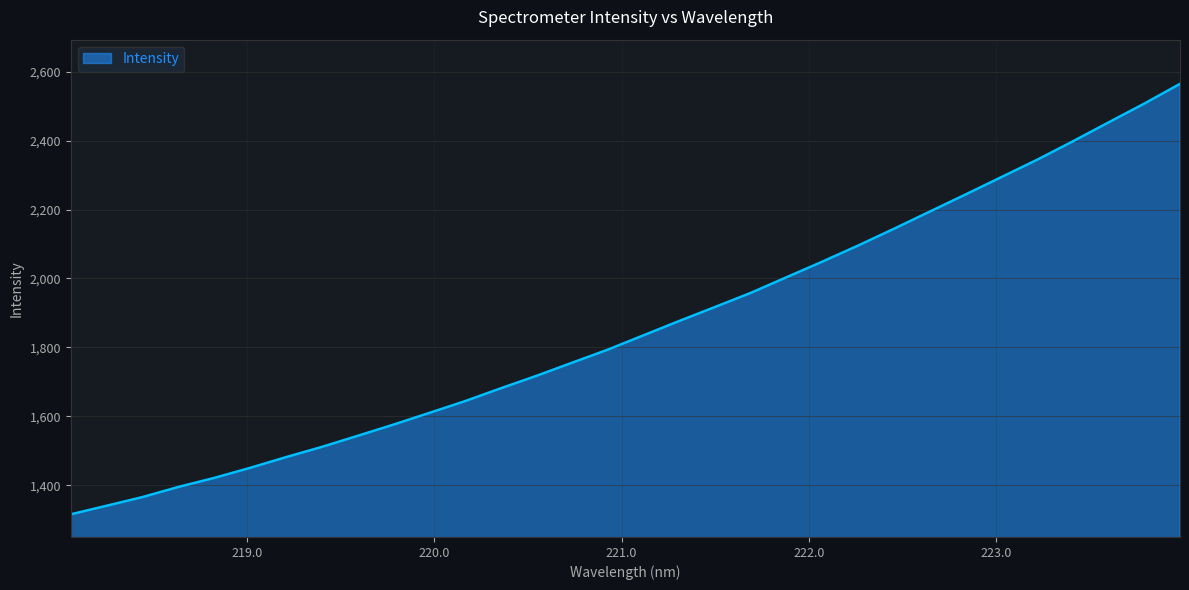

What is the difference between the maximum and minimum values?

1249.4